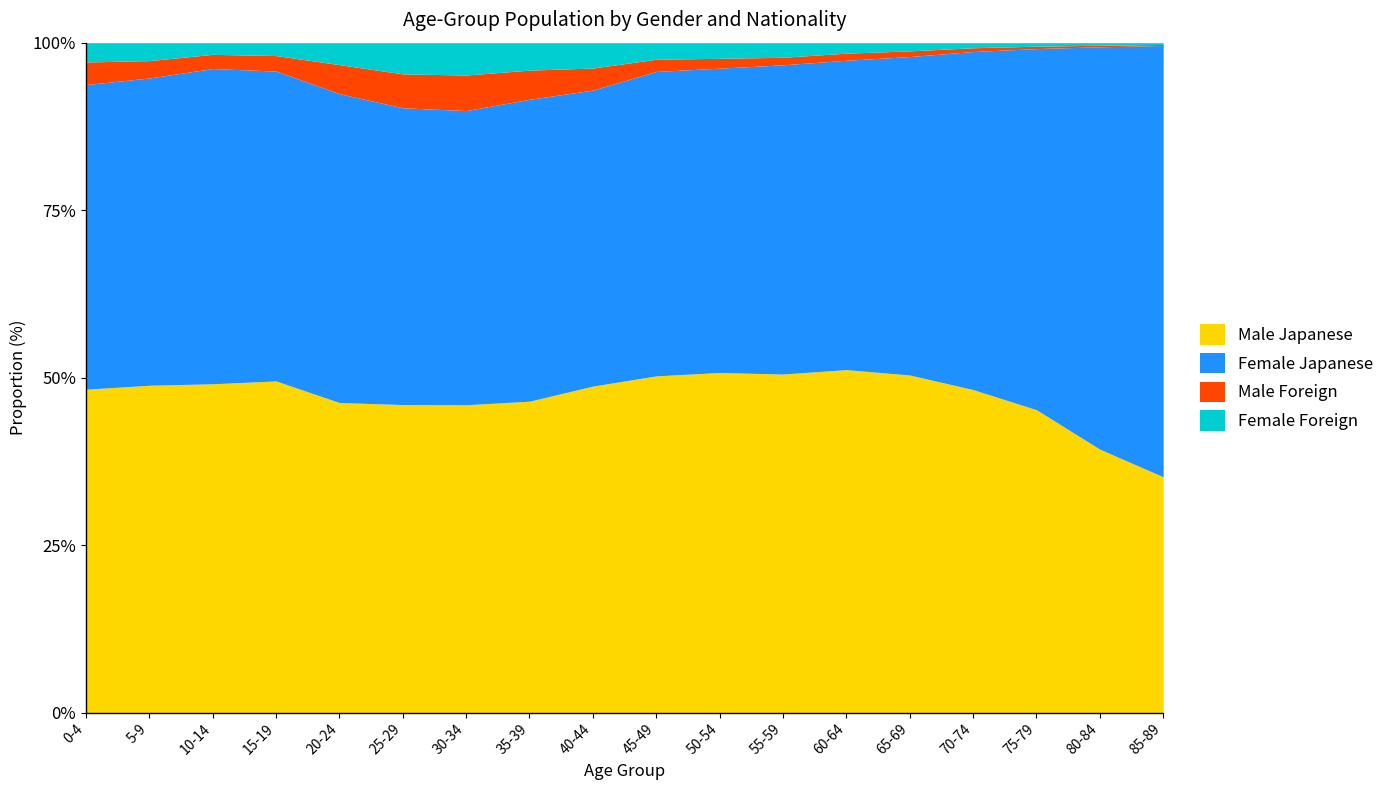

The Male Japanese series shows 39.3 at 80-84. True or false?

True